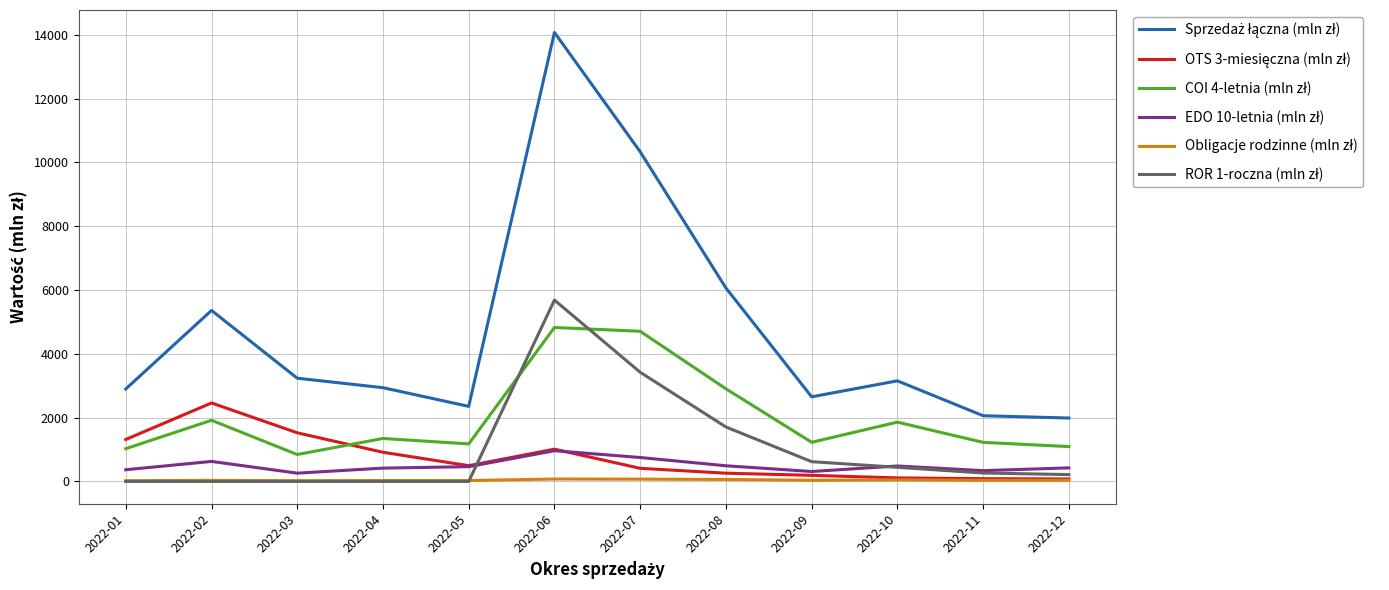

What is the greatest value displayed?

14072.5